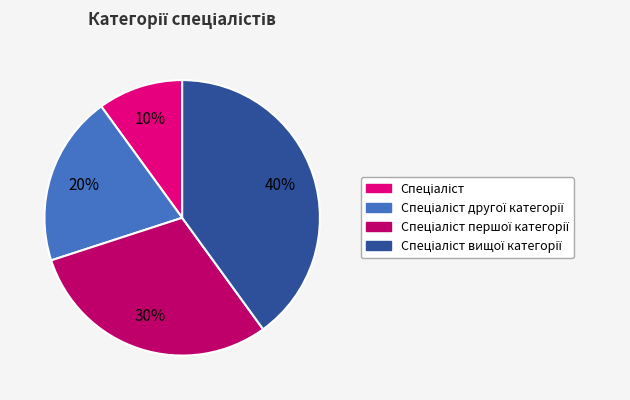

To the nearest percent, what is the difference between the largest and smallest slice percentages?

30%